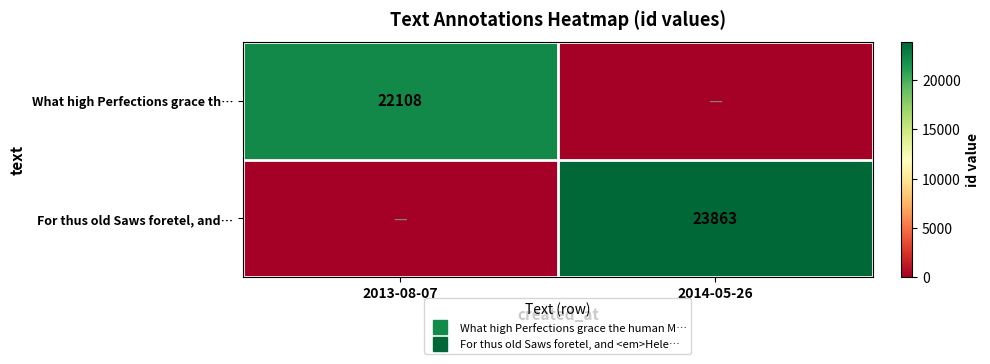

How many values in For thus old Saws foretel, and… are above zero?

1